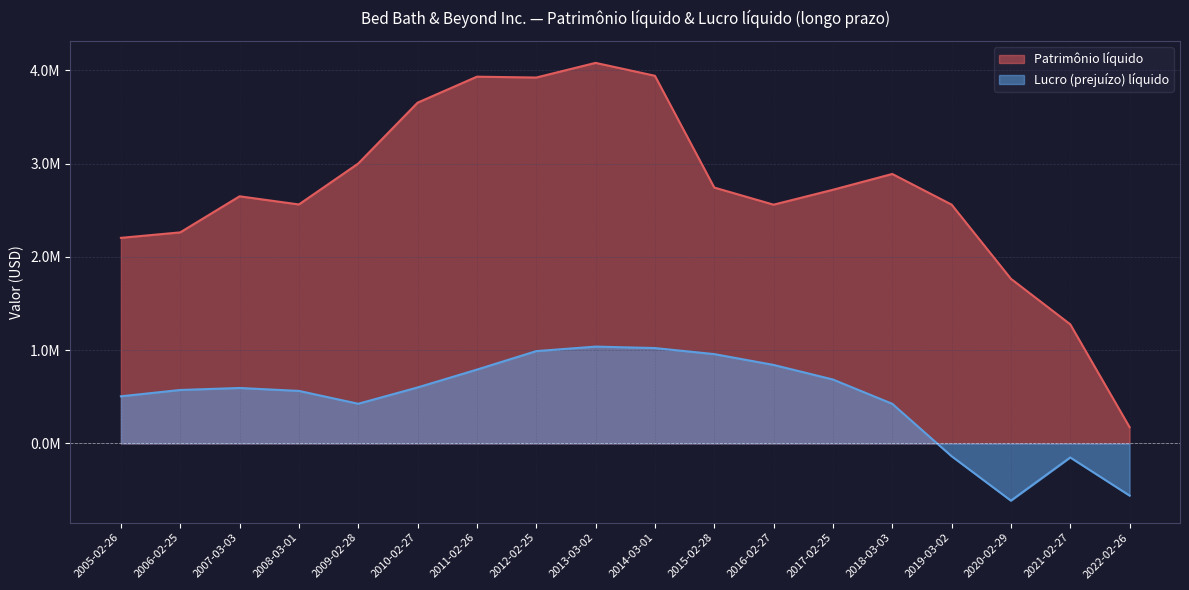

Reading left to right, transcribe all the data shown in this chart.

Patrimônio líquido: 2203762	2262450	2649151	2561828	3000454	3652904	3931659	3922528	4079730	3941287	2743190	2559540	2719277	2888628	2560331	1764935	1276936	174145
Lucro (prejuízo) líquido: 504964	572847	594244	562808	425123	600033	791333	989537	1037788	1022290	957474	841489	685108	424858	-137224	-613816	-150773	-559623